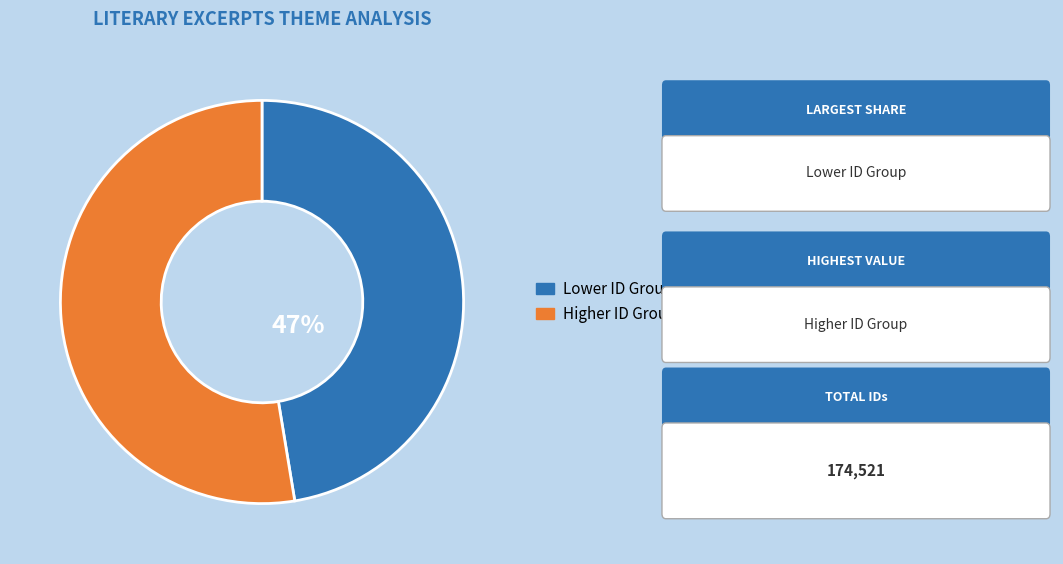

Is there any slice that represents more than half of the pie?

Yes